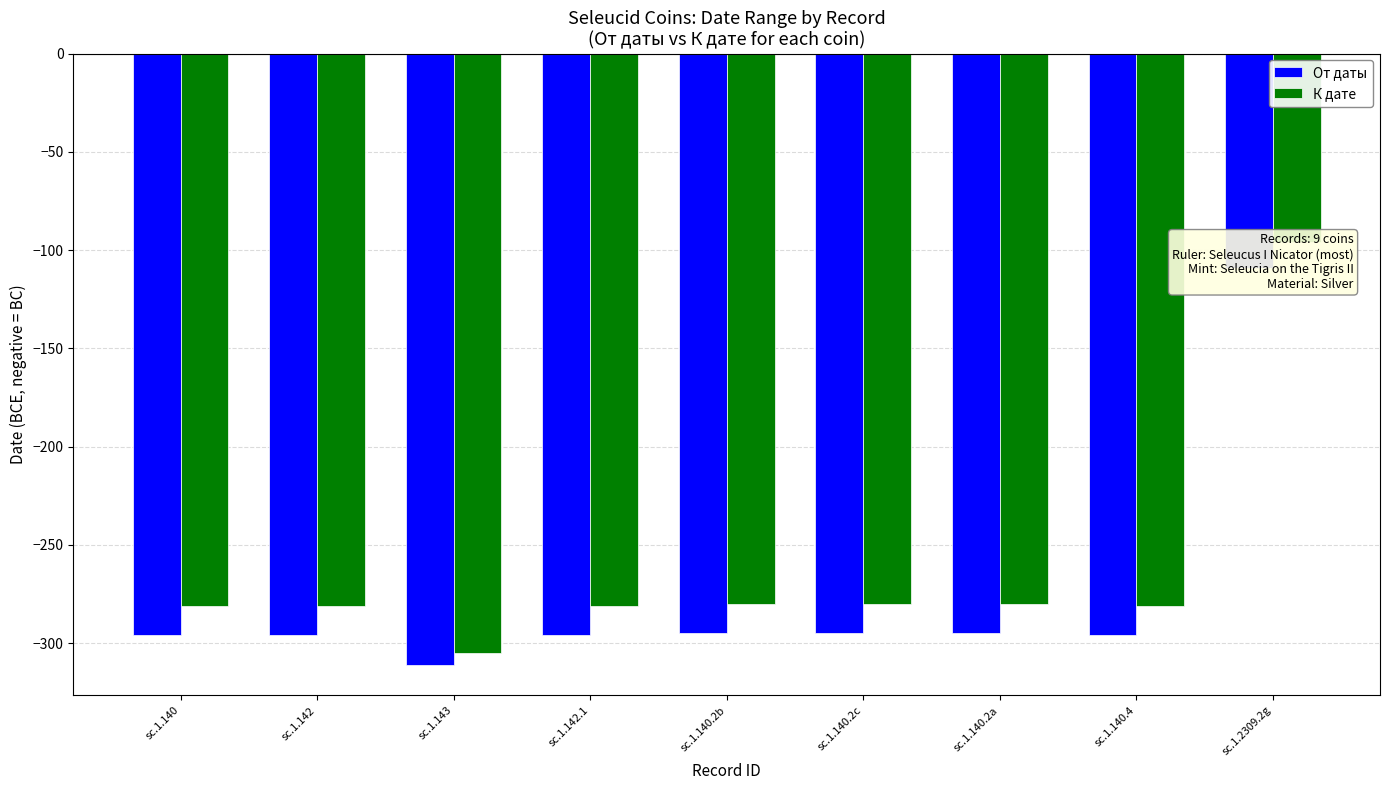

Which series has the largest total across all categories?

К дате